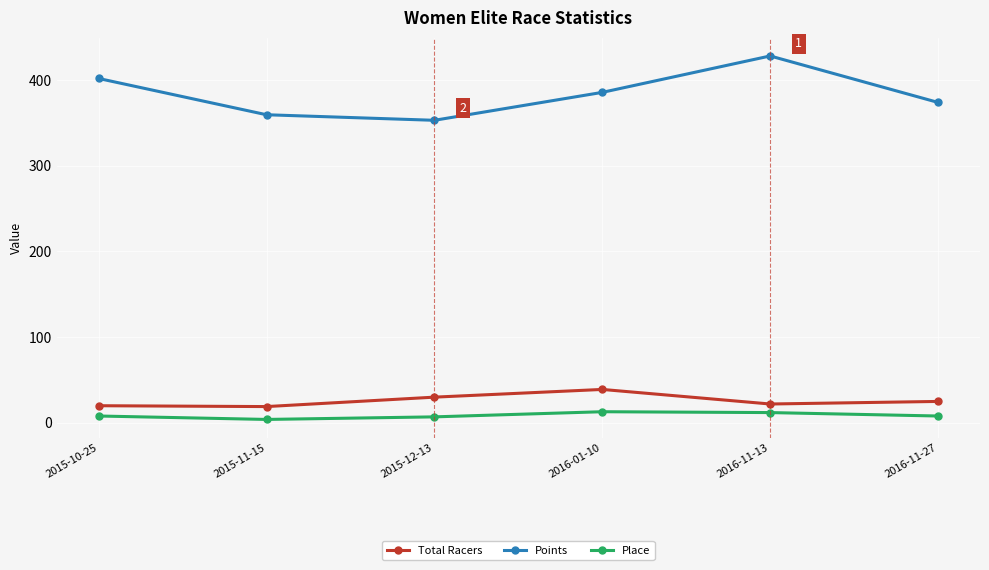

How many lines are shown in the chart?

3